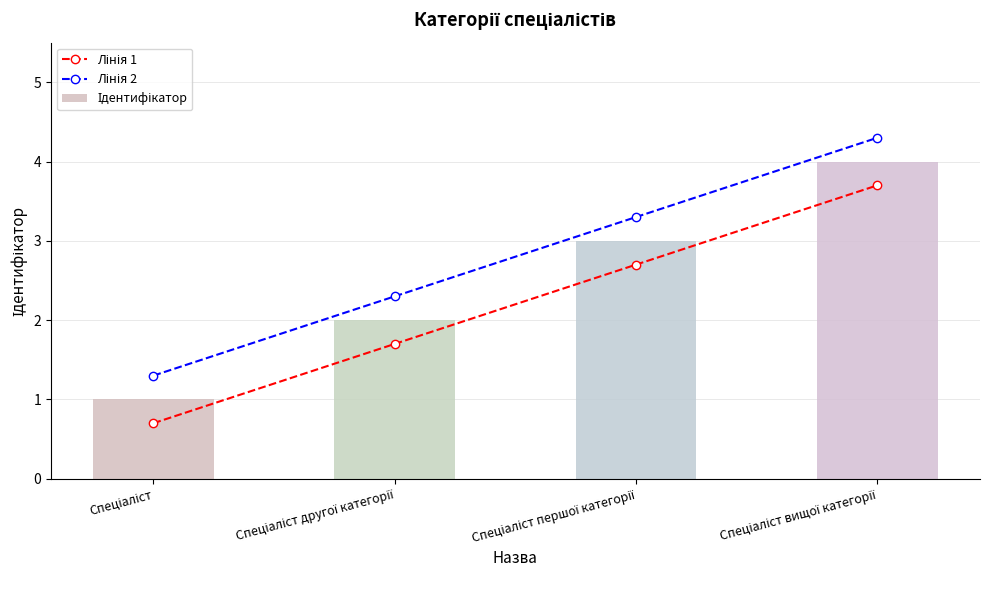

What is the spread (max minus min) of values at Спеціаліст?

0.6